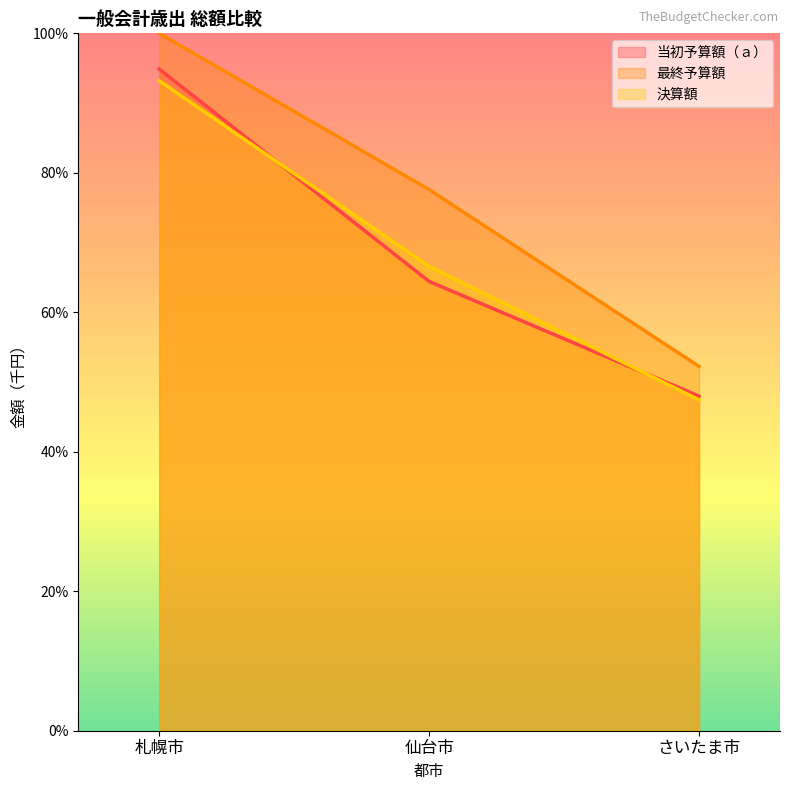

What are all the series names shown in the legend?

当初予算額（ａ）, 最終予算額, 決算額